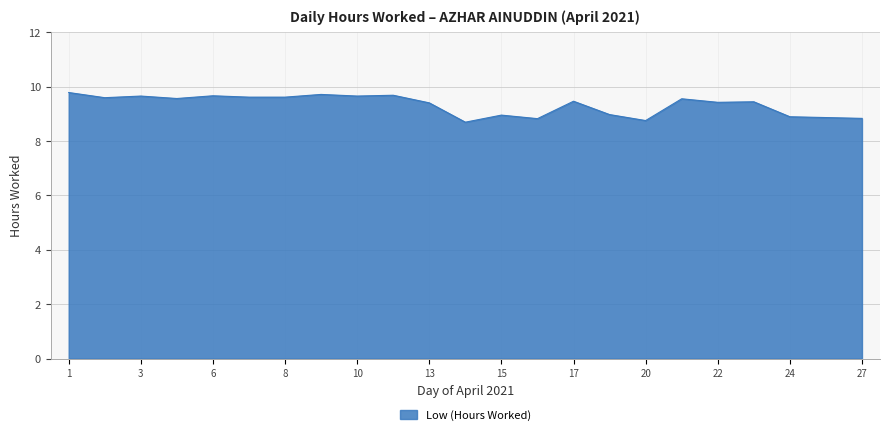

What is the maximum value shown in the chart?

9.8